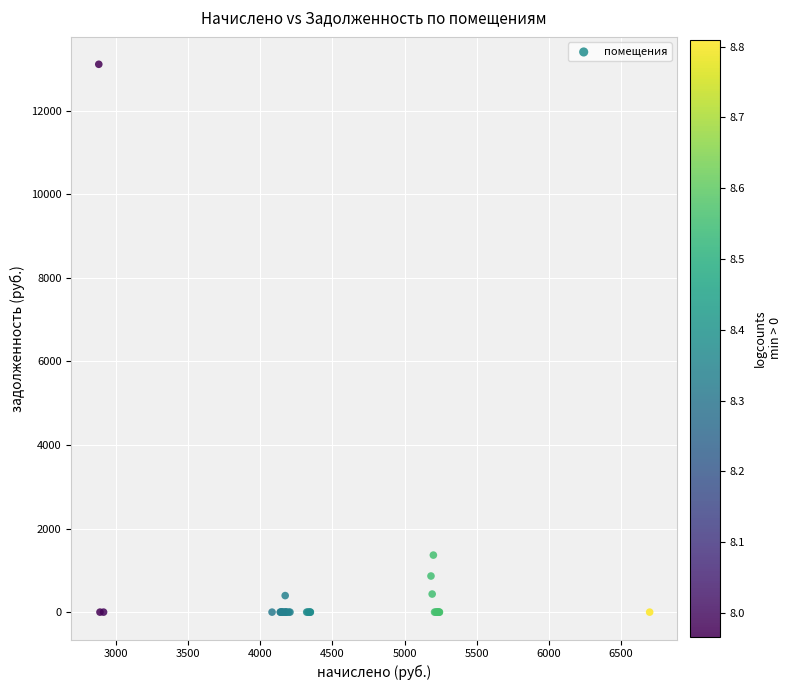

What Y value in the scatter plot is closest to 6552?

1364.2